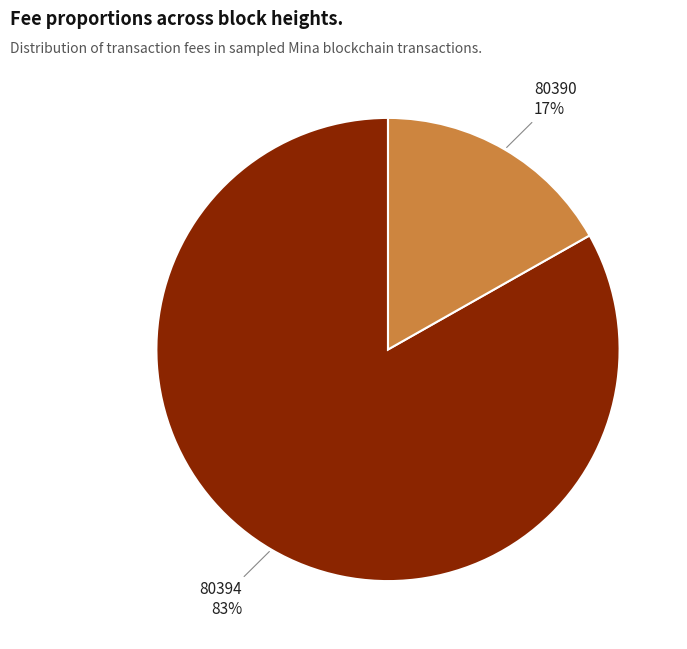

Combined, do 80390 and 80394 account for over 50%?

Yes